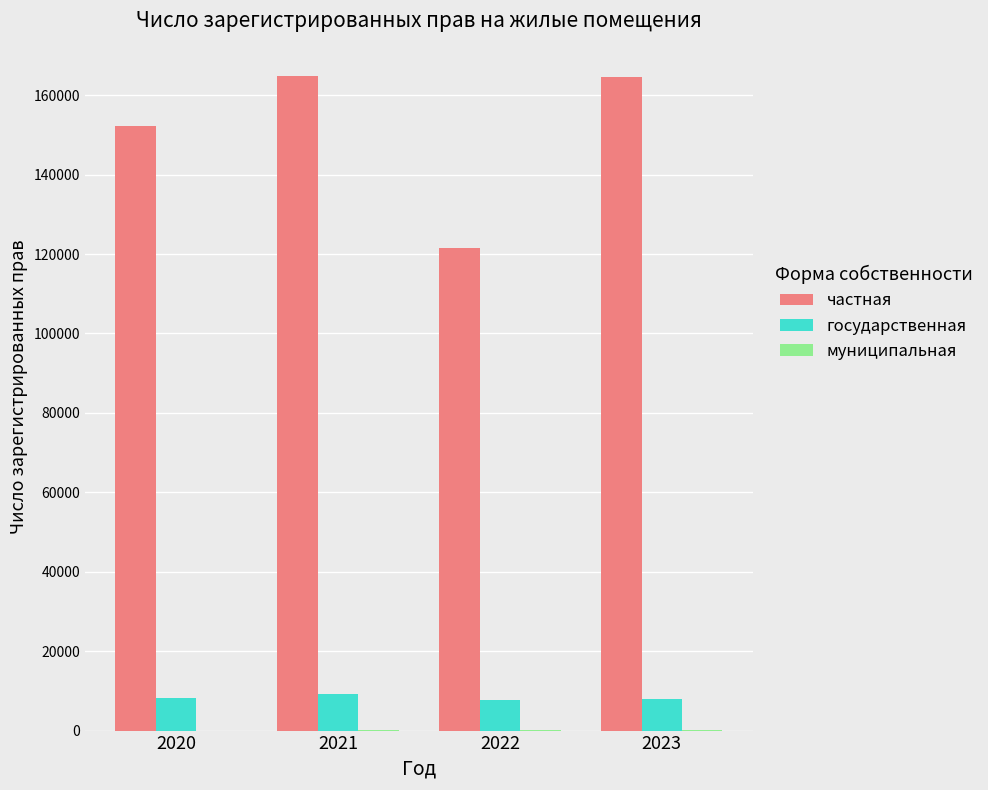

Count the number of categories in the chart.

4